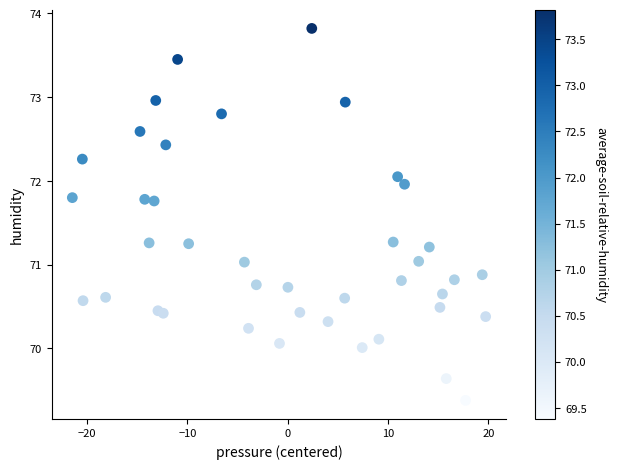

What is the range of X values (max minus min)?

41.2